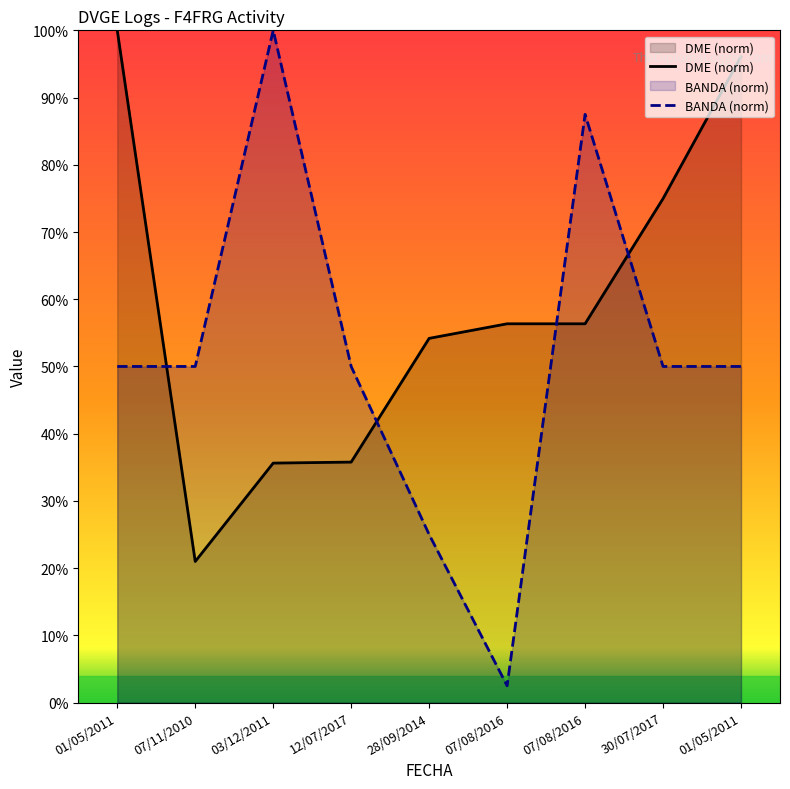

What is the difference between the second highest and second lowest values in the DME (norm) series?

60.5